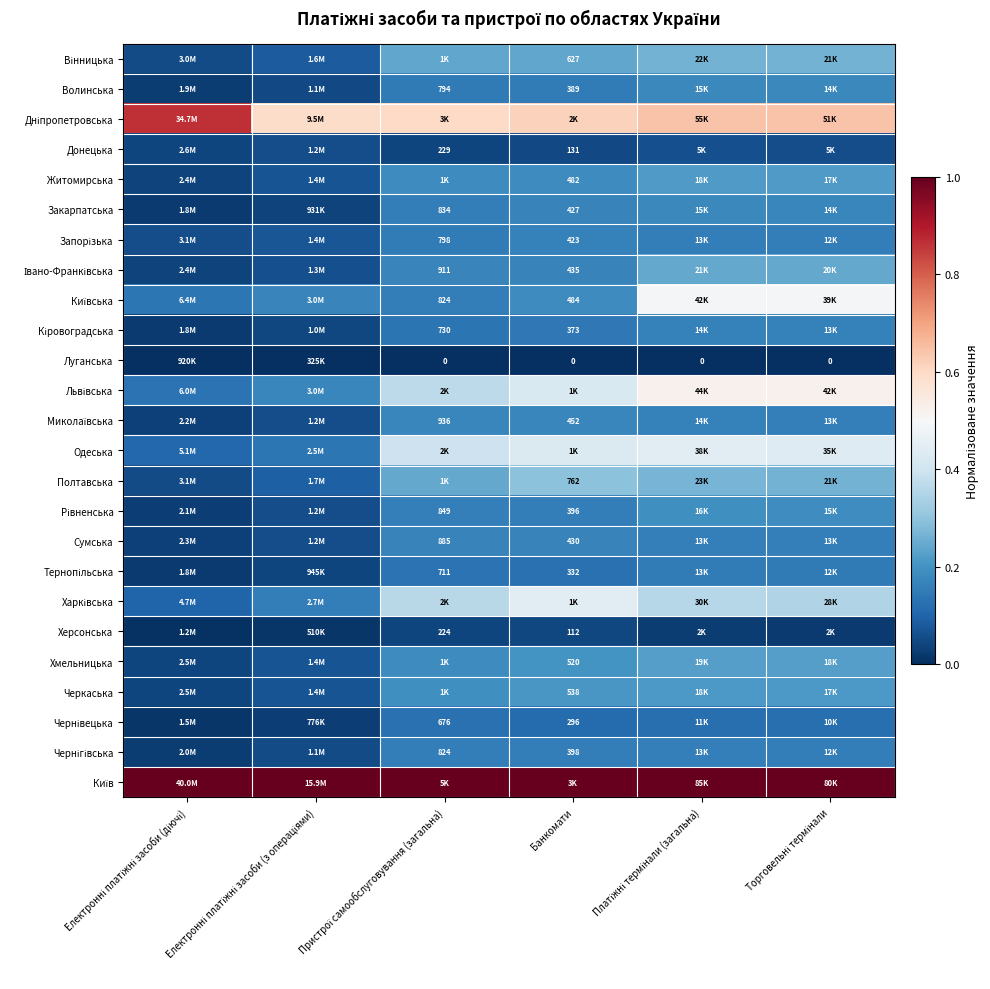

Rank the series at Торговельні термінали from highest to lowest value.

Київ, Дніпропетровська, Львівська, Київська, Одеська, Харківська, Полтавська, Вінницька, Івано-Франківська, Хмельницька, Житомирська, Черкаська, Рівненська, Волинська, Закарпатська, Кіровоградська, Миколаївська, Сумська, Чернігівська, Запорізька, Тернопільська, Чернівецька, Донецька, Херсонська, Луганська